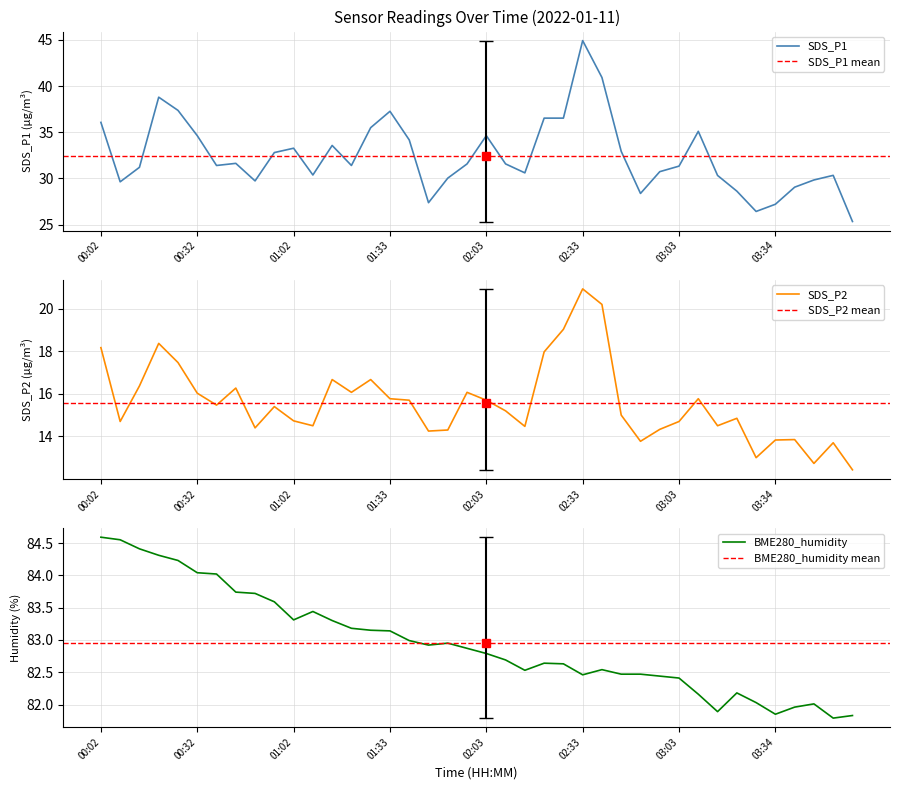

At which label does SDS_P1 reach its peak?

02:33